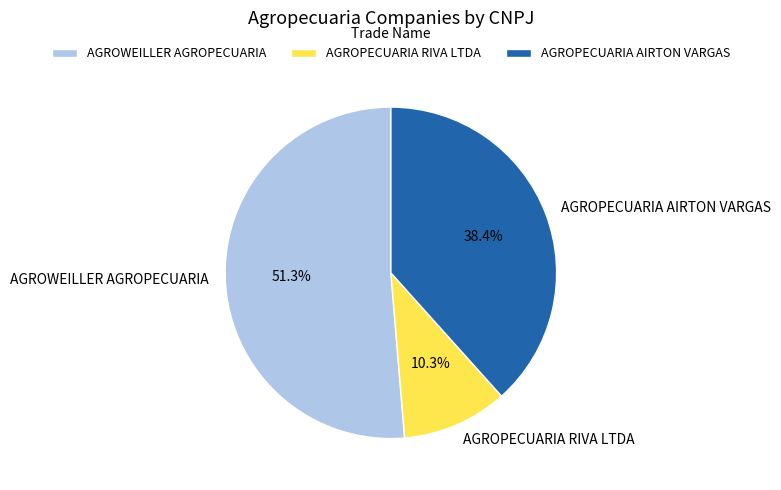

What is the largest slice in the pie chart?

AGROWEILLER AGROPECUARIA